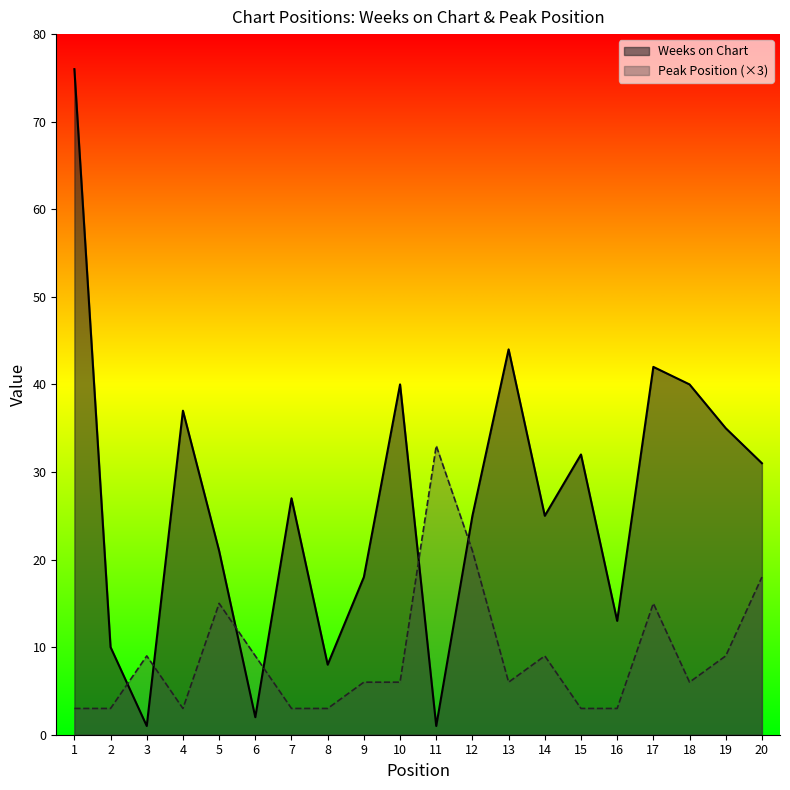

At how many categories does at least one series exceed 44?

1